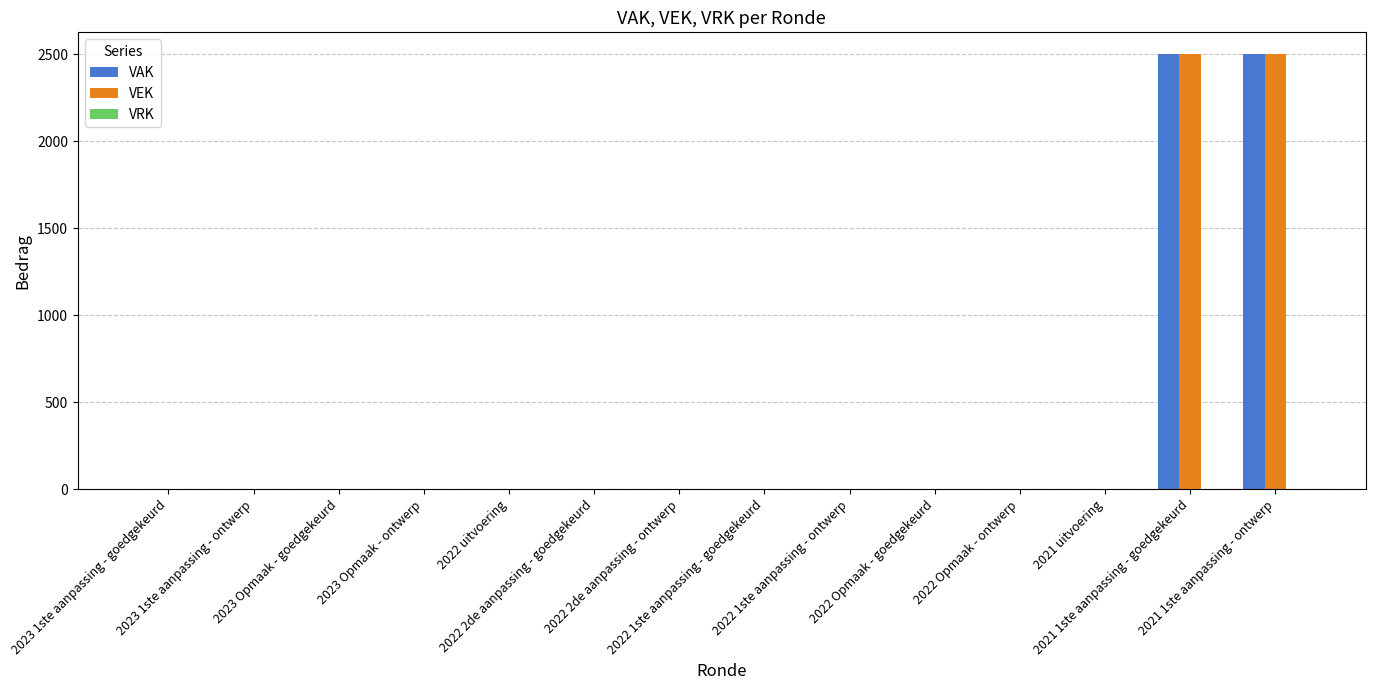

What is the highest value of the VAK series?

2500